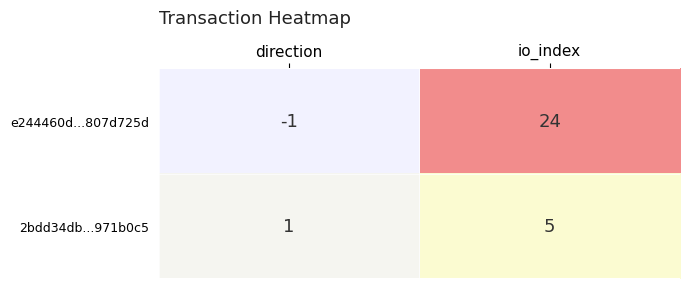

At how many categories does at least one series exceed 13?

1